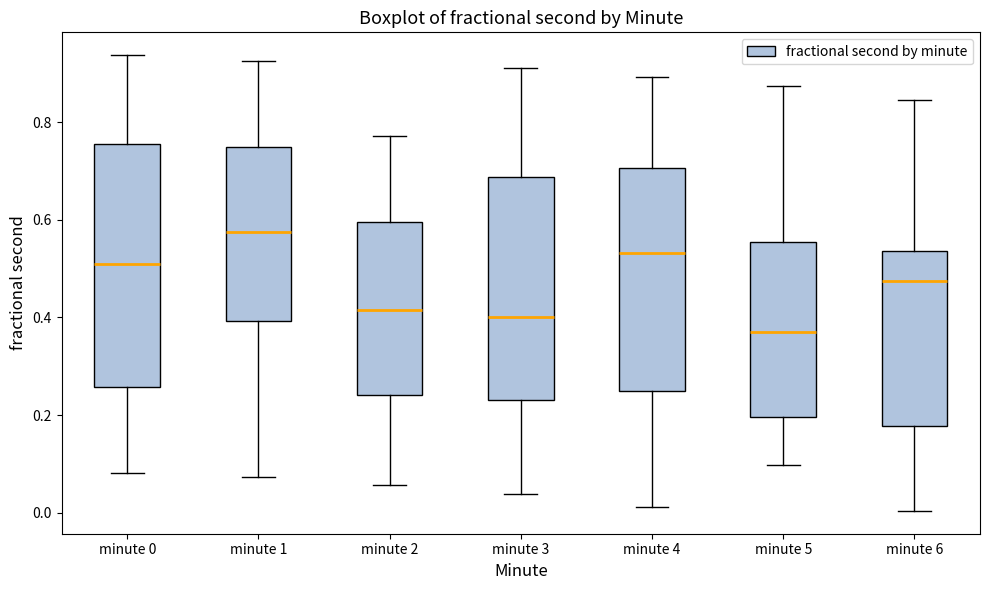

Which box has the lowest median line?

minute 5